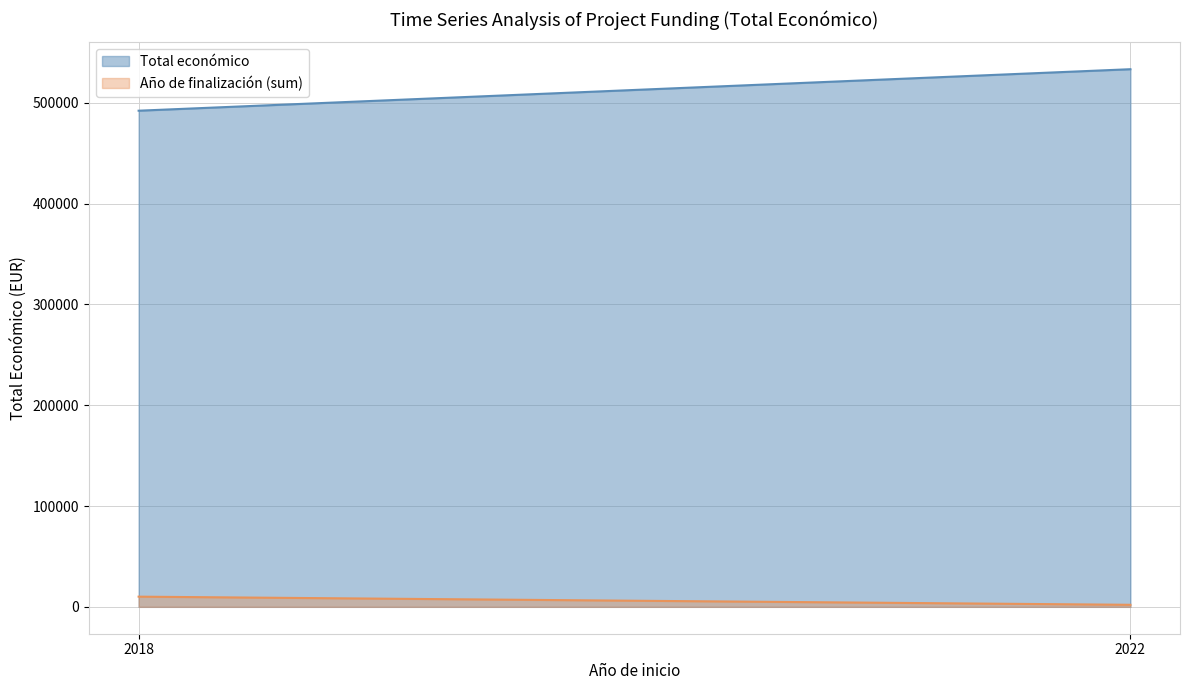

The chart shows a value of 240774 at 2018. True or false?

False